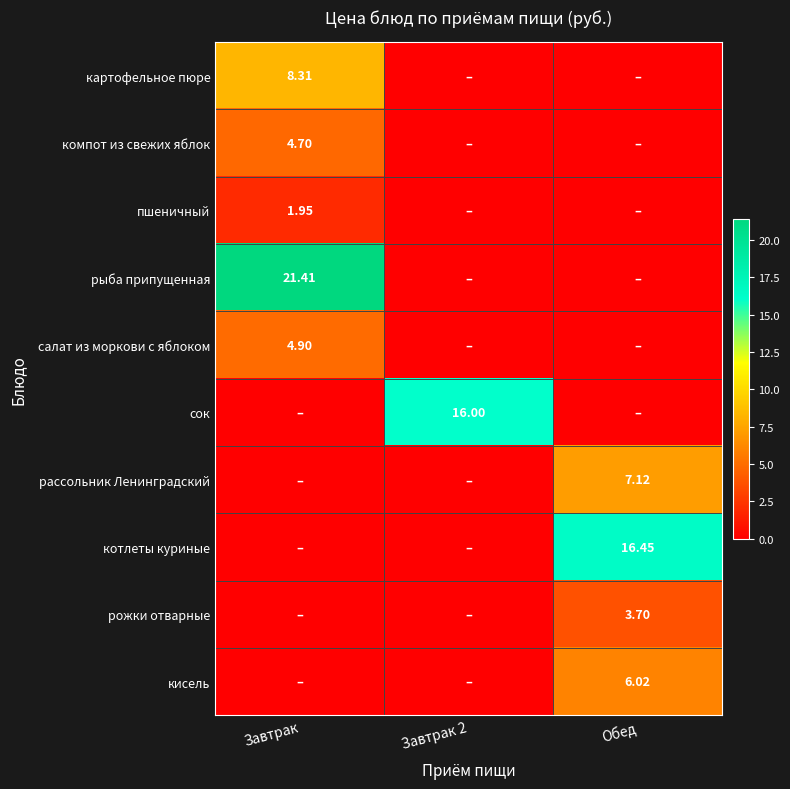

Is the value of рассольник Ленинградский at Обед greater than the value of сок at Завтрак 2?

No